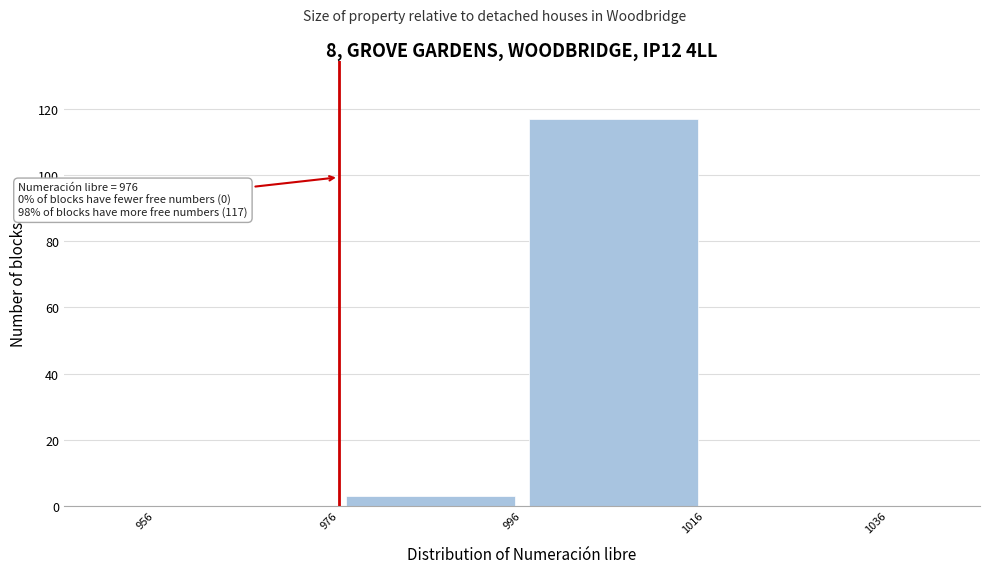

Over which range of the x-axis is the bar tallest?

996 to 1016